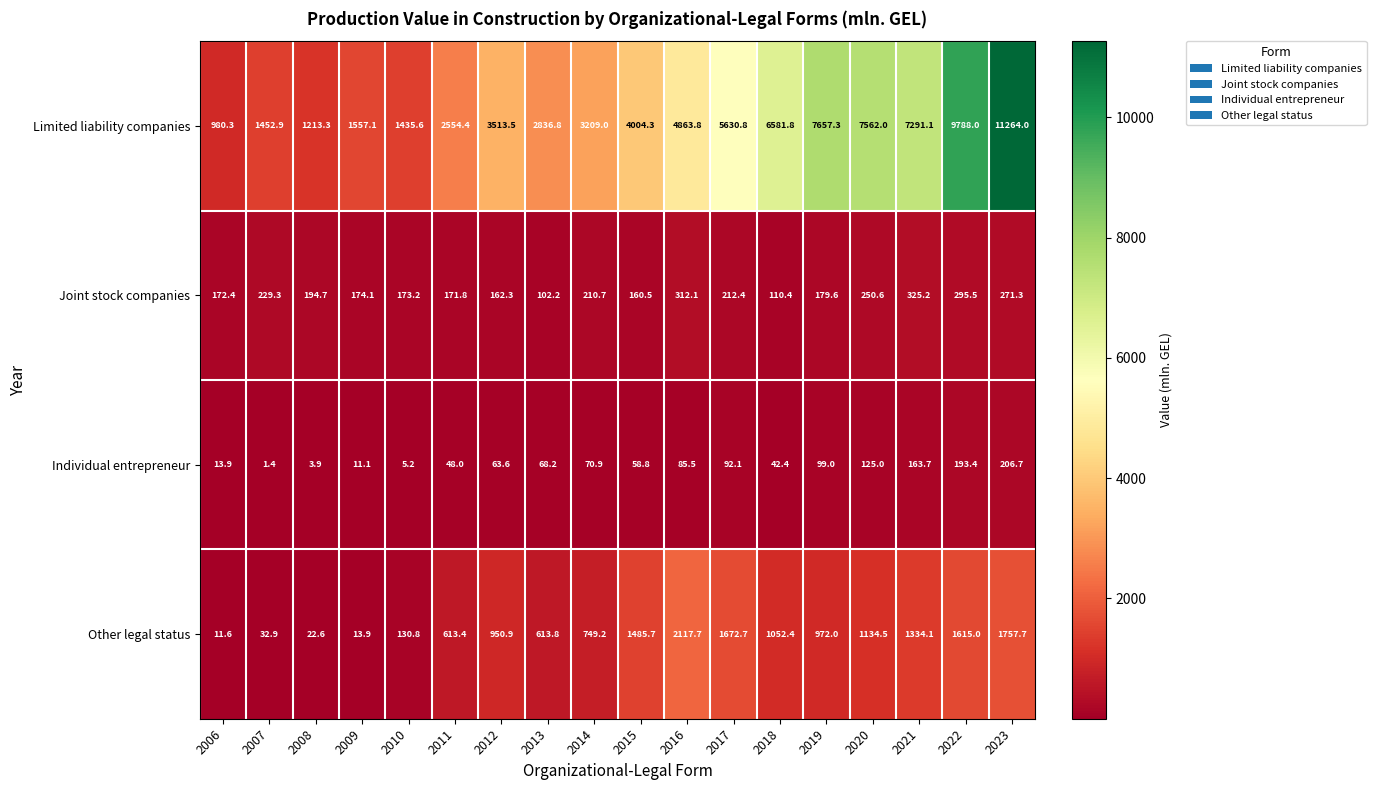

Where does the Other legal status series first go above 972?

2015